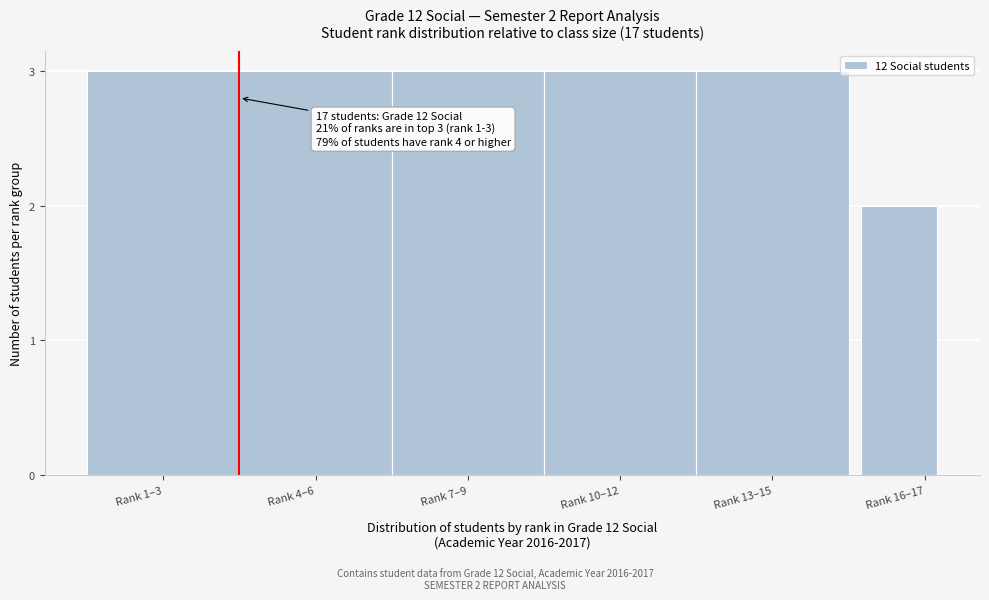

Reading left to right, transcribe all the data shown in this chart.

3	3	3	3	3	2